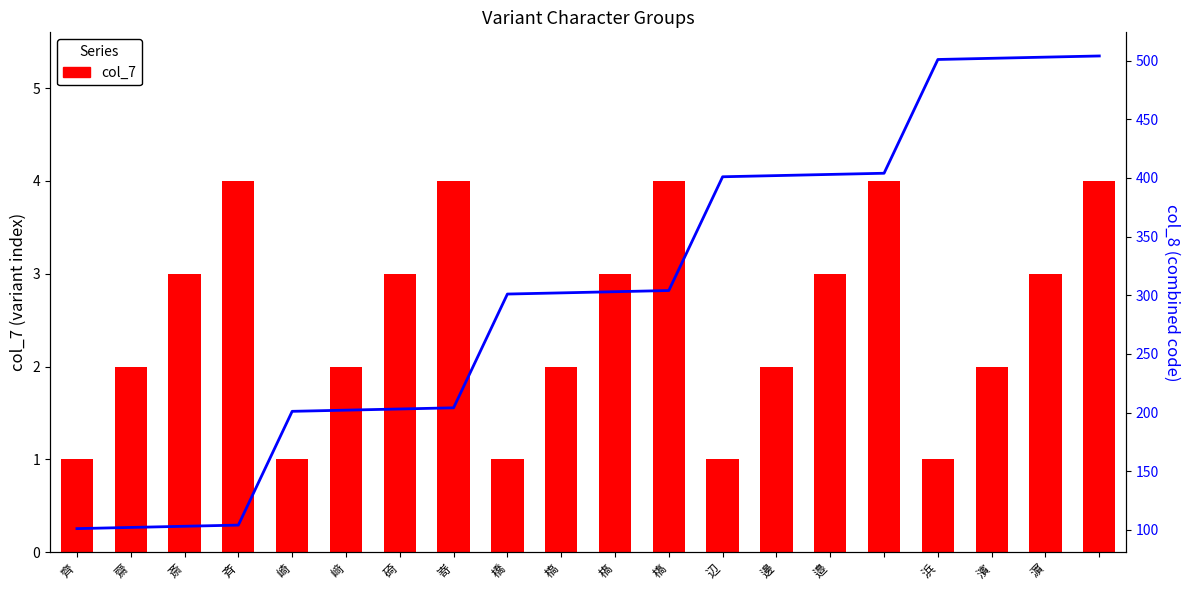

What is the label of the 13th bar from the left?

辺